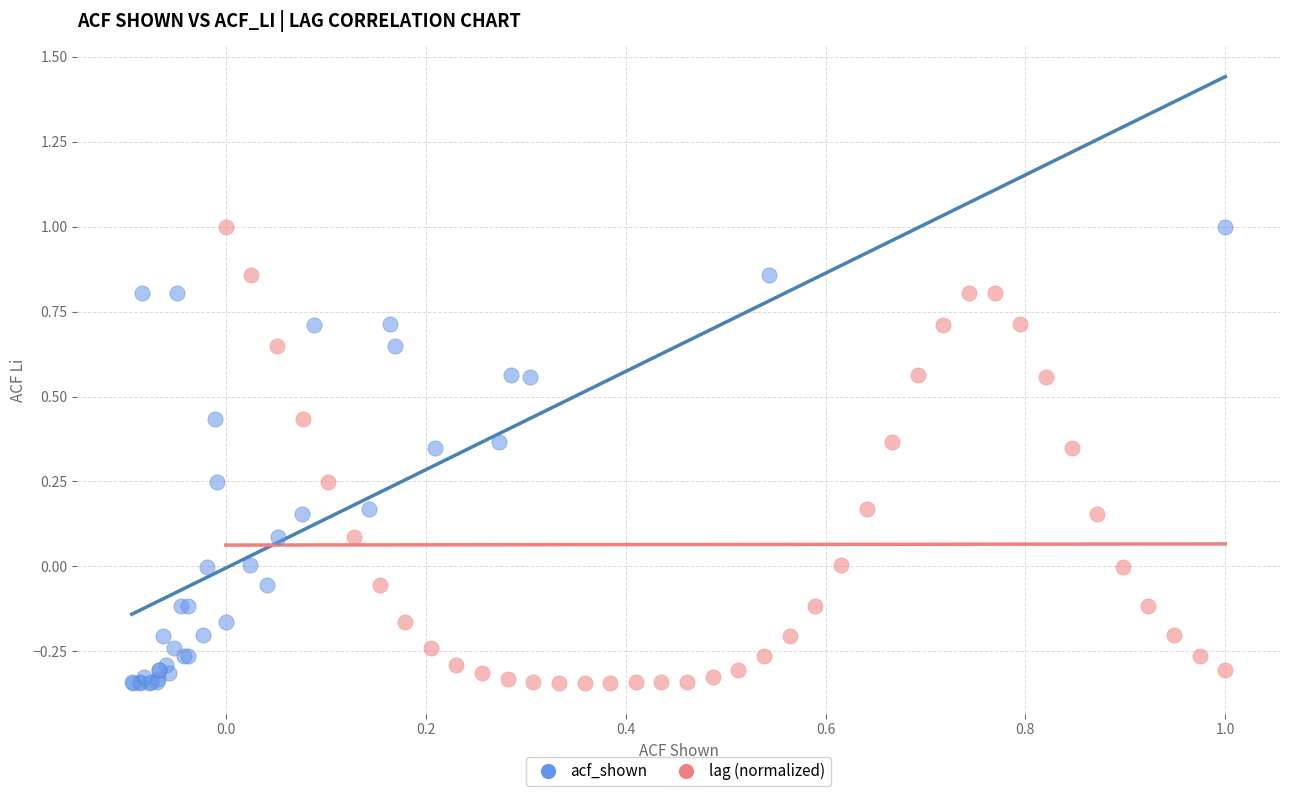

What are all the series names shown in the legend?

acf_shown, lag (normalized)